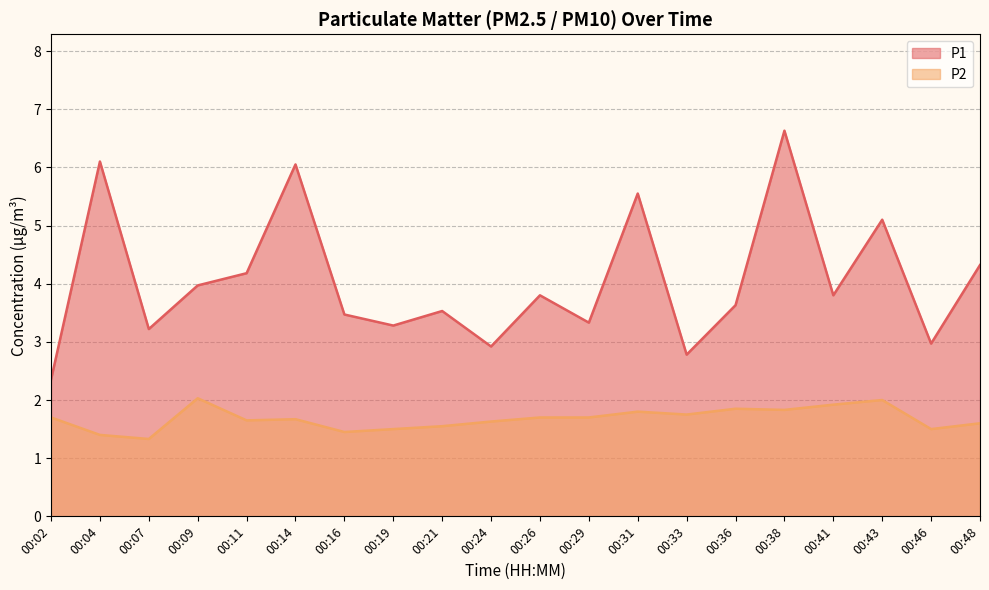

What is the sum of the P1 values at 00:19 and 00:07?

6.5